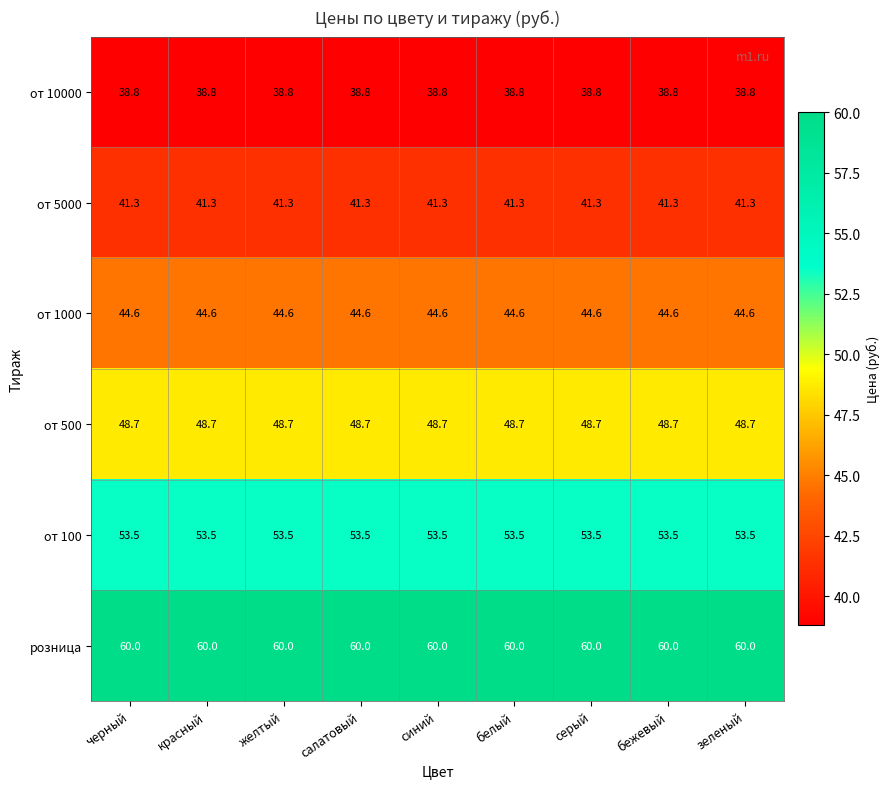

What is the greatest value displayed?

60.0